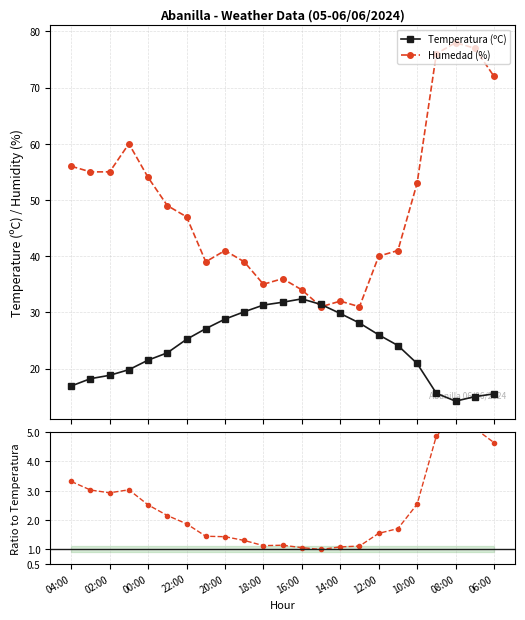

Where does the Humedad / Temperatura series first go above 1?

04:00